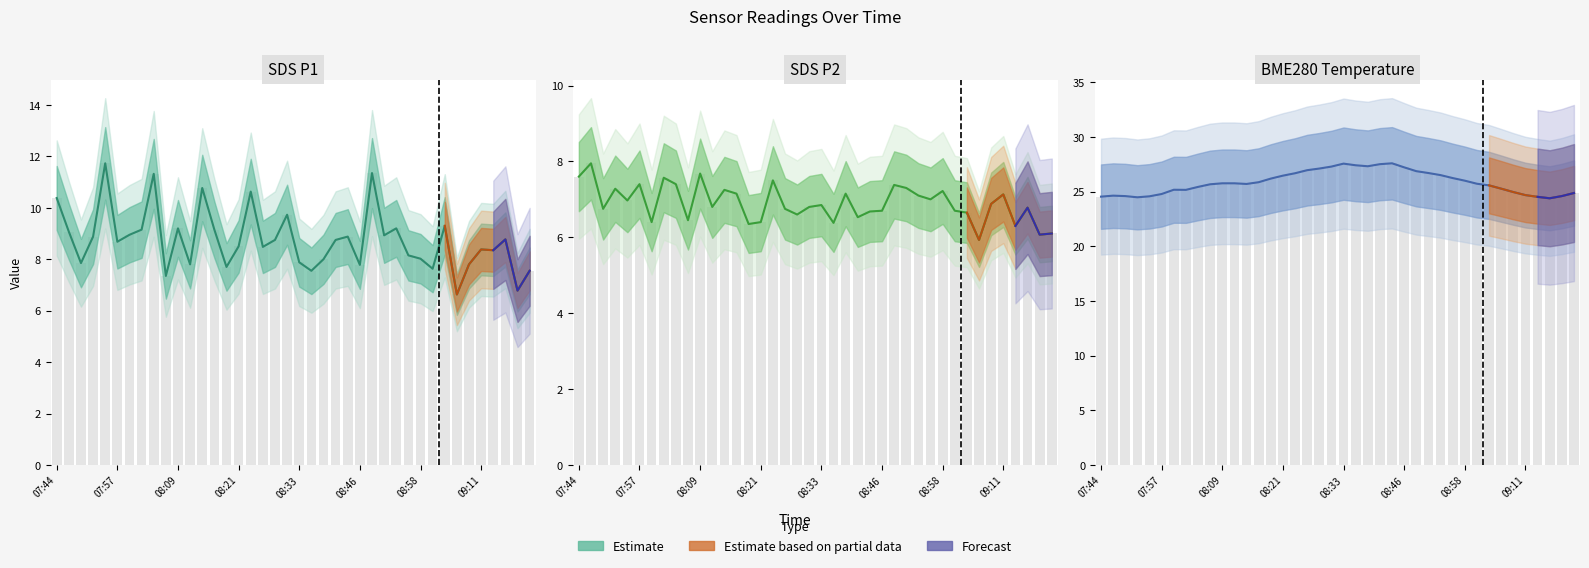

How many bars are there in total?

120